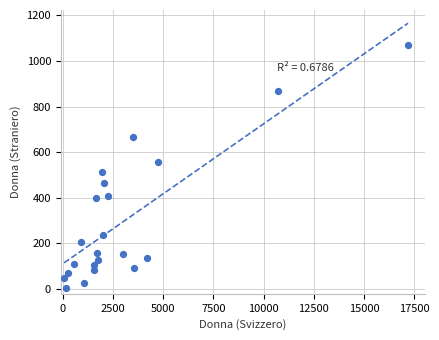

What is the range of Y values (max minus min)?

1062